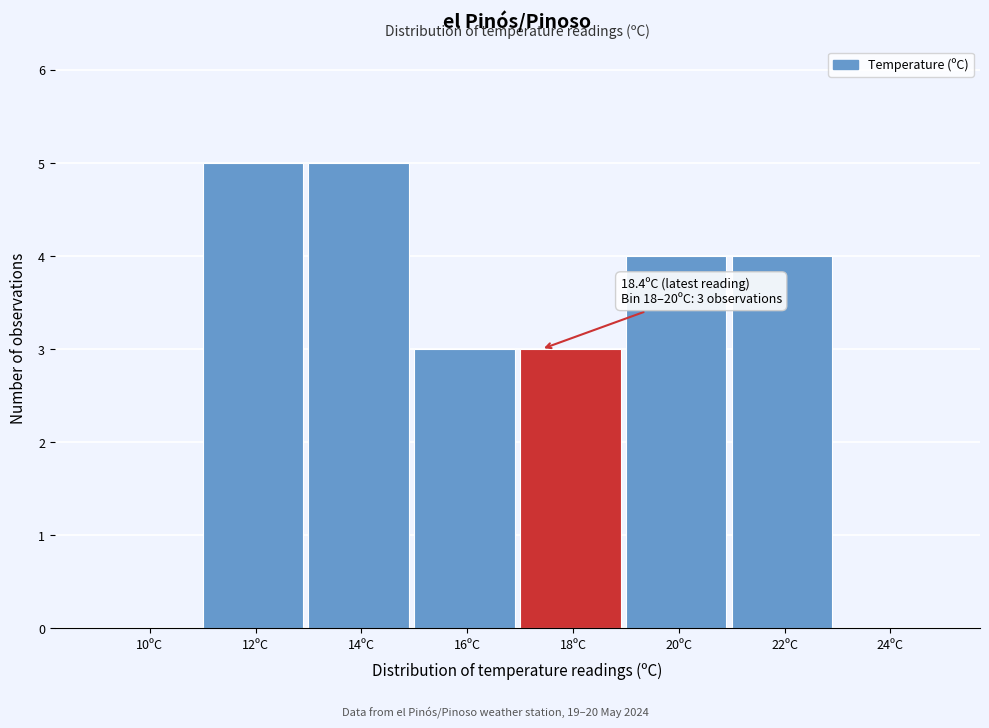

Reading left to right, list all the values displayed in this chart.

10ºC=0	12ºC=5	14ºC=5	16ºC=3	18ºC=3	20ºC=4	22ºC=4	24ºC=0